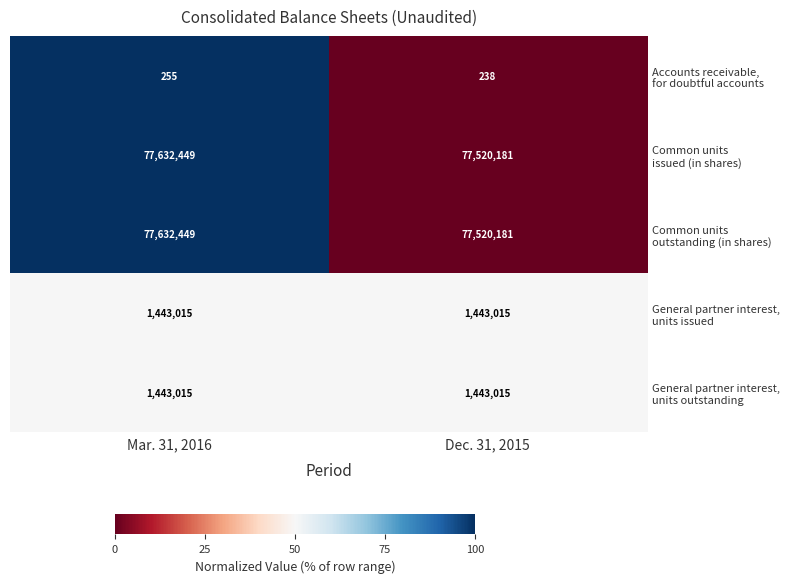

What is the minimum value shown in the chart?

238